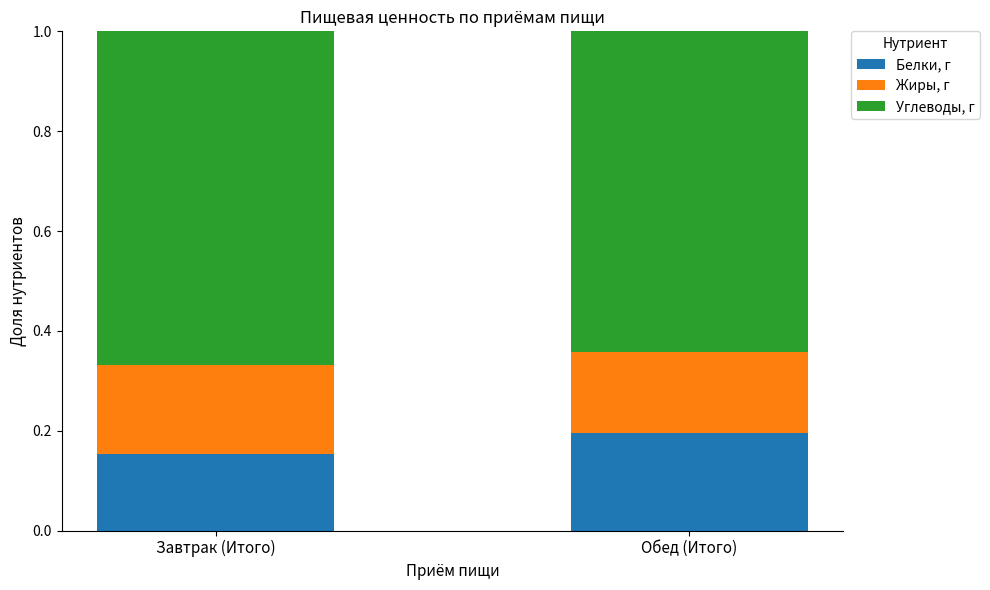

What is the sum of all Белки, г values?

0.3